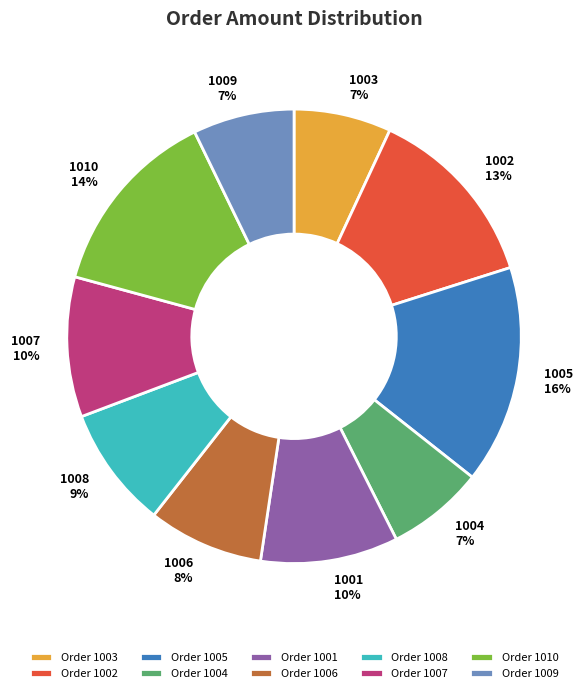

Does any single category account for the majority?

No